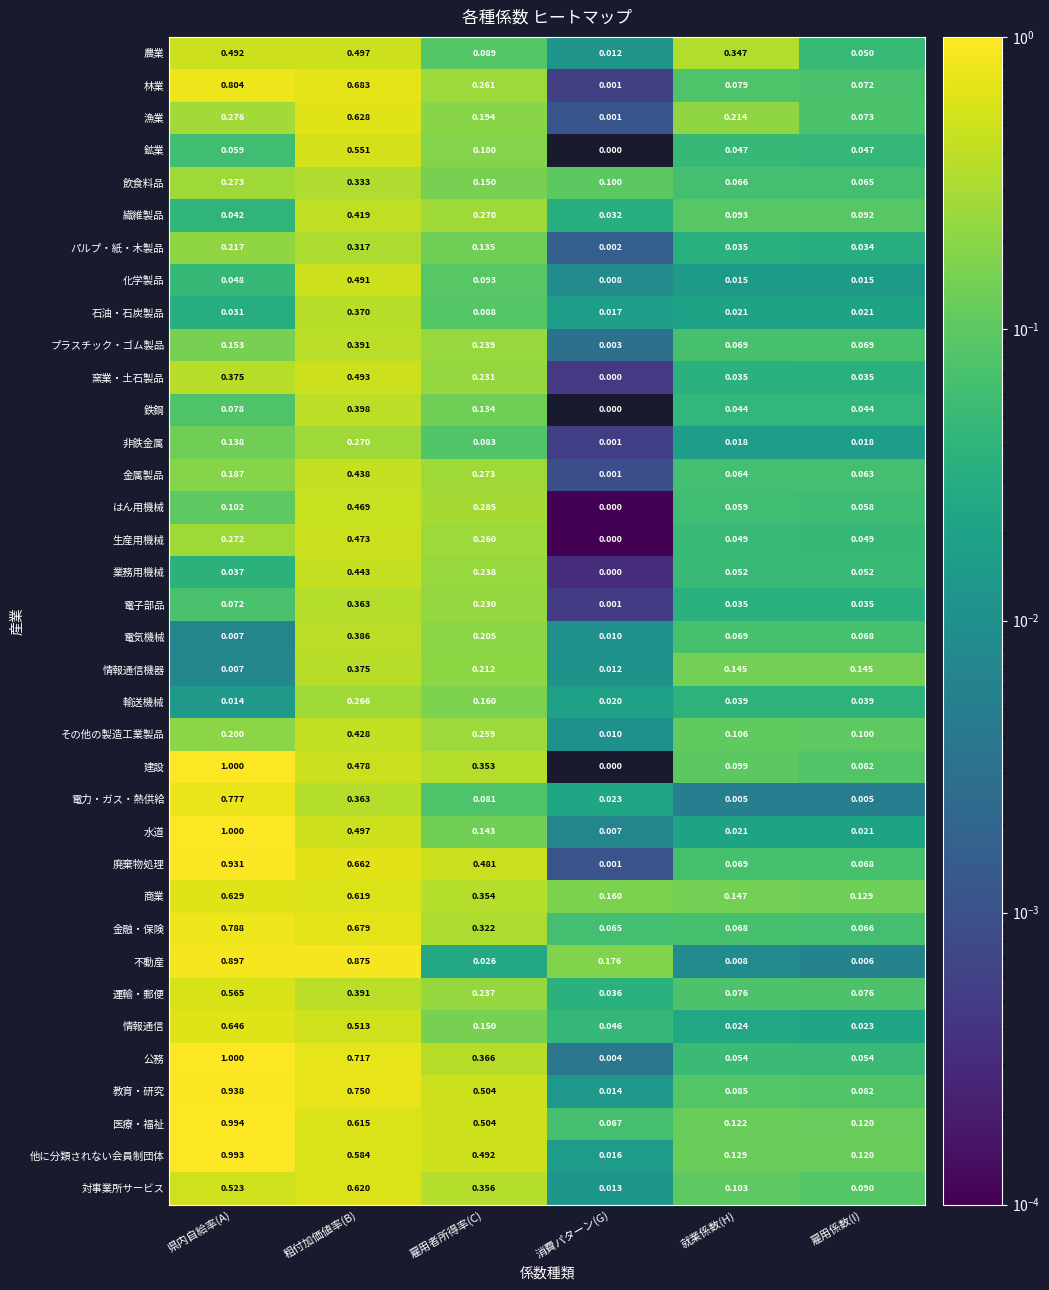

What is the greatest value displayed?

1.0